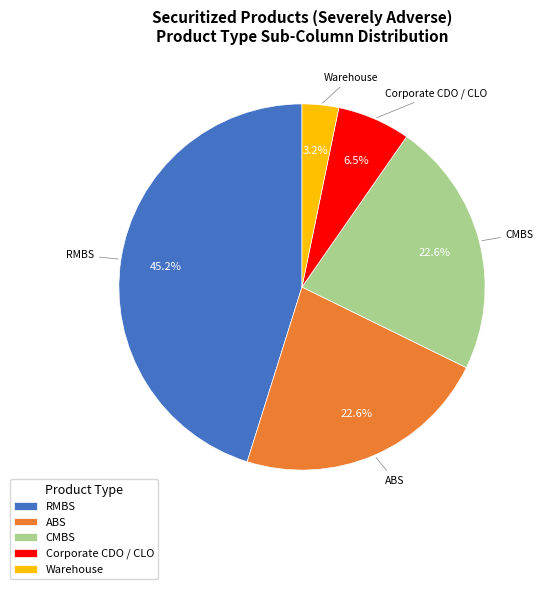

Which slice is the smallest?

Warehouse